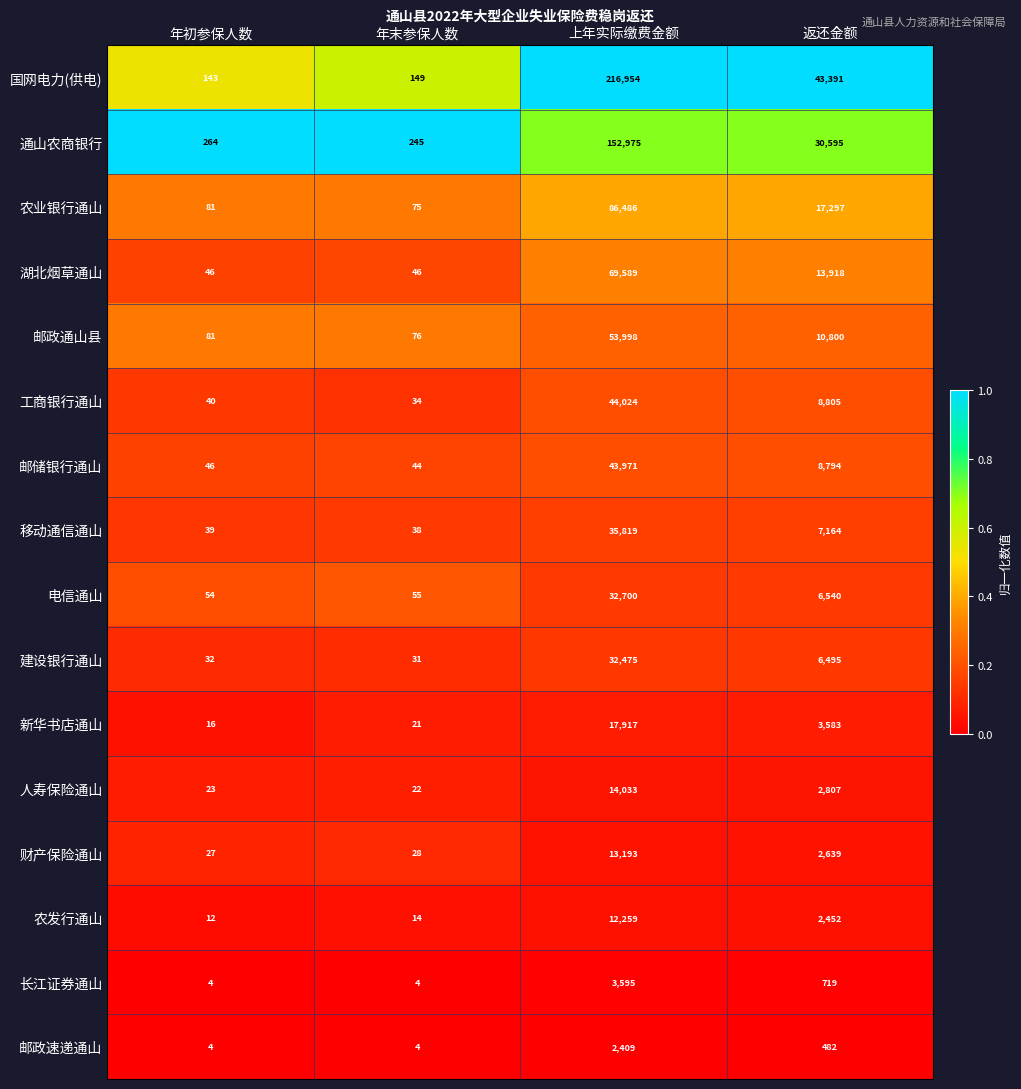

The value of 移动通信通山 at 上年实际缴费金额 is 35819. True or false?

True